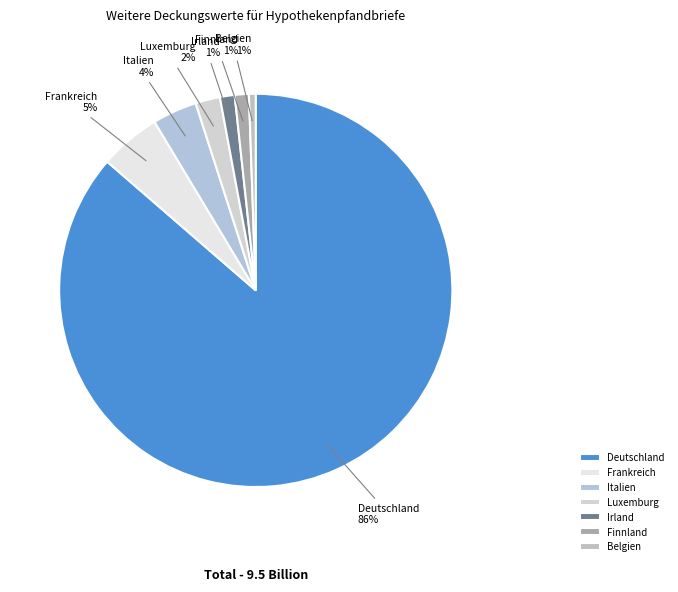

Is the sum of Belgien and Frankreich greater than half?

No